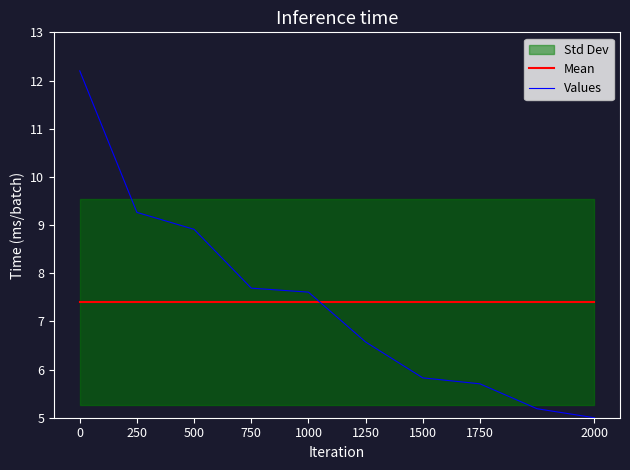

How many lines are shown in the chart?

2